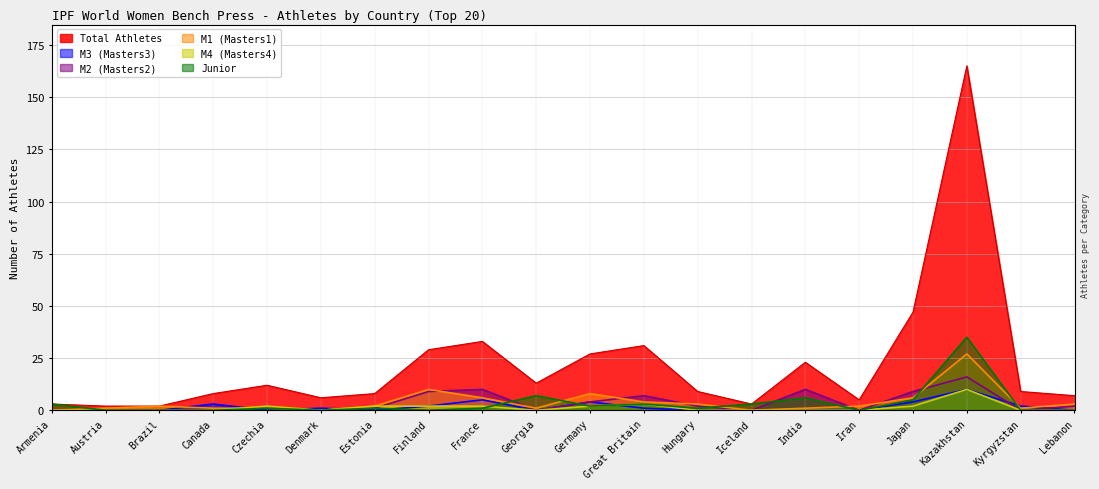

List the labels in order of M1 value, smallest first.

Armenia, Denmark, Iceland, Austria, Canada, Czechia, Georgia, India, Kyrgyzstan, Brazil, Estonia, Iran, Hungary, Lebanon, Great Britain, France, Japan, Germany, Finland, Kazakhstan